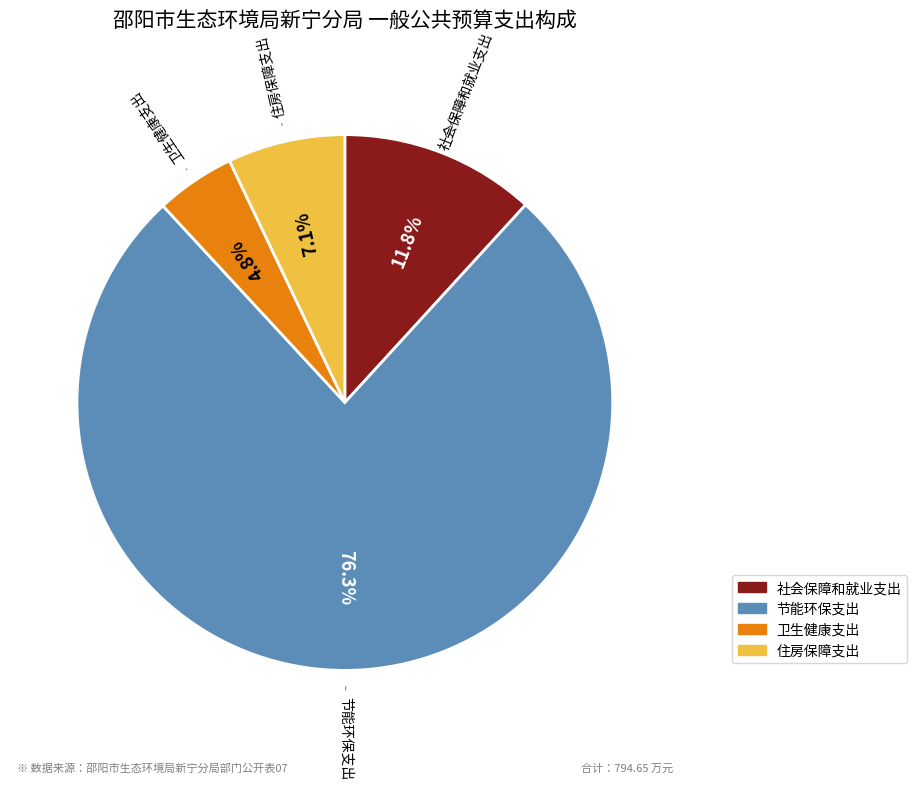

Approximately how many times larger is the value at 节能环保支出 compared to 社会保障和就业支出?

6.5